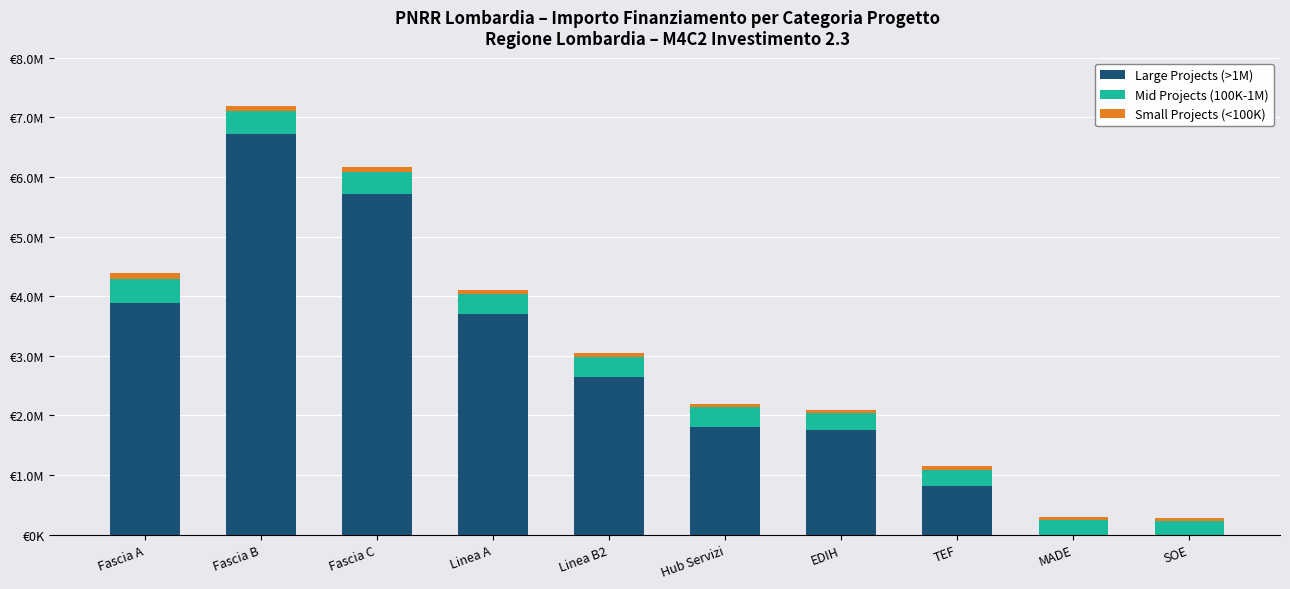

What position from the left is TEF?

8